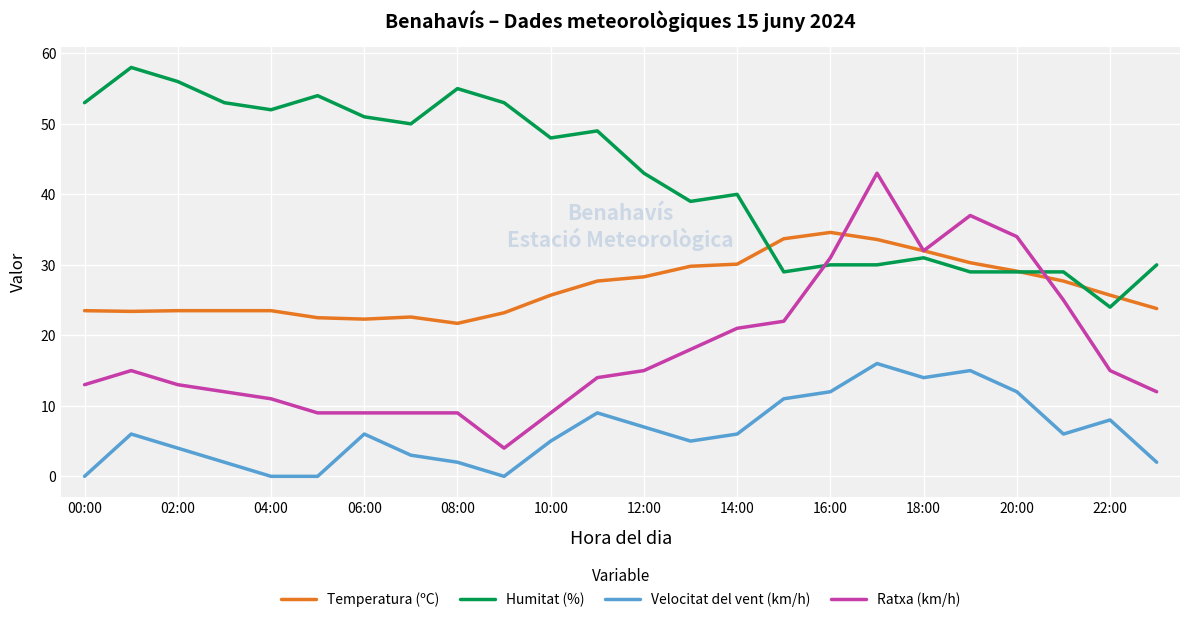

List the series in order of their overall mean, highest first.

Humitat (%), Temperatura (ºC), Ratxa (km/h), Velocitat del vent (km/h)